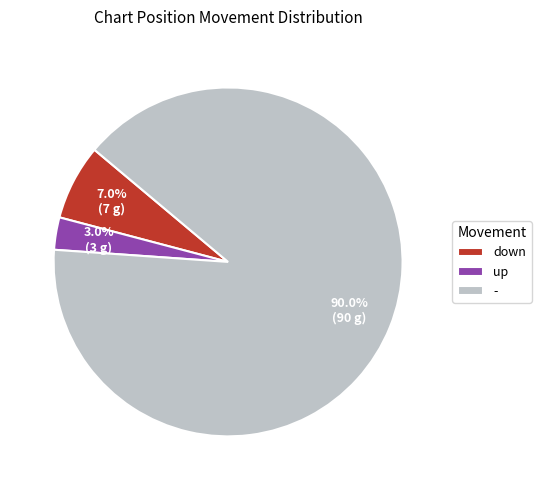

To the nearest percent, what percentage of the pie is down?

7%